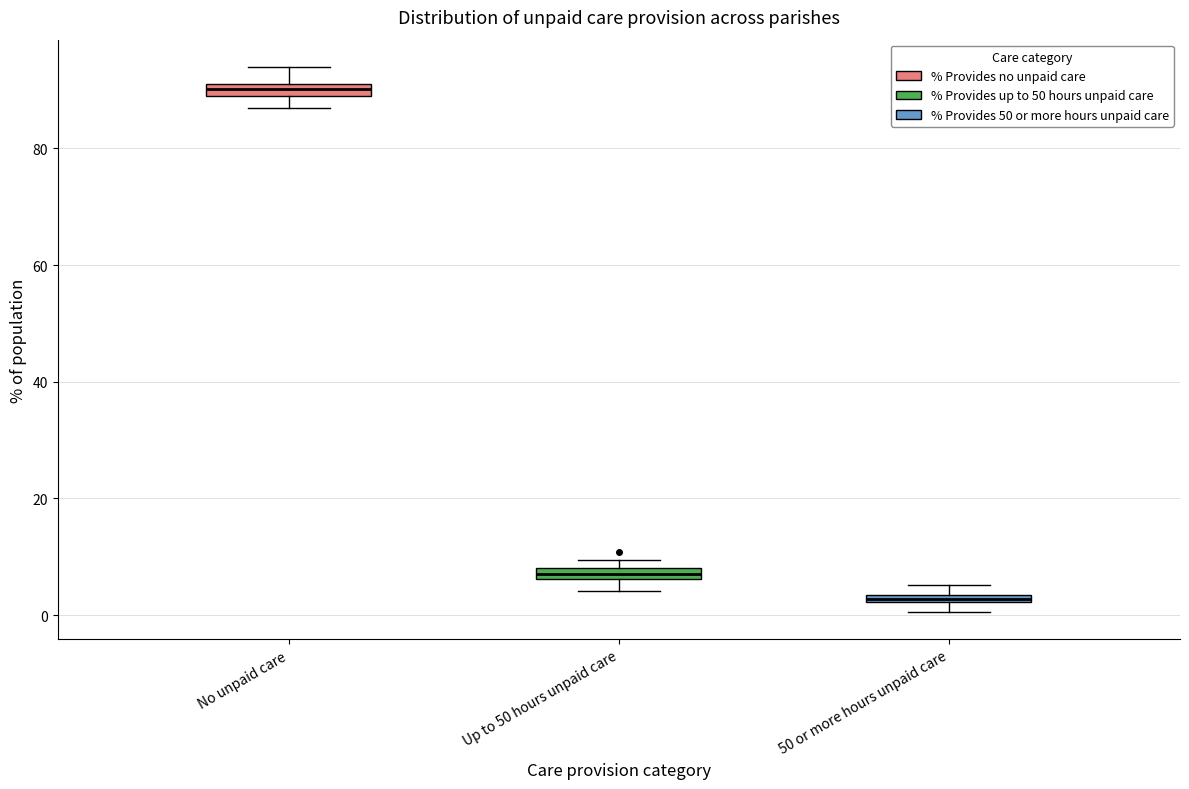

Where is the upper edge of the box for 50 or more hours unpaid care on the y-axis? The values are not printed on the chart, so give them approximately, as read against the axis.

4